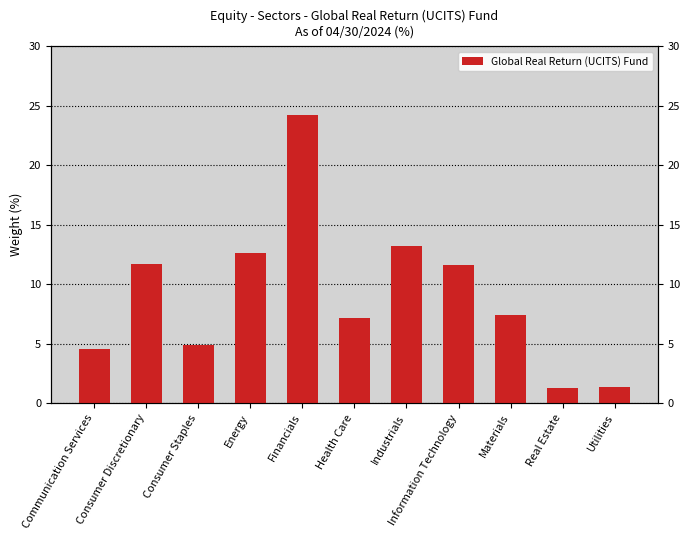

What is the ratio of the value at Real Estate to the value at Health Care?

0.2